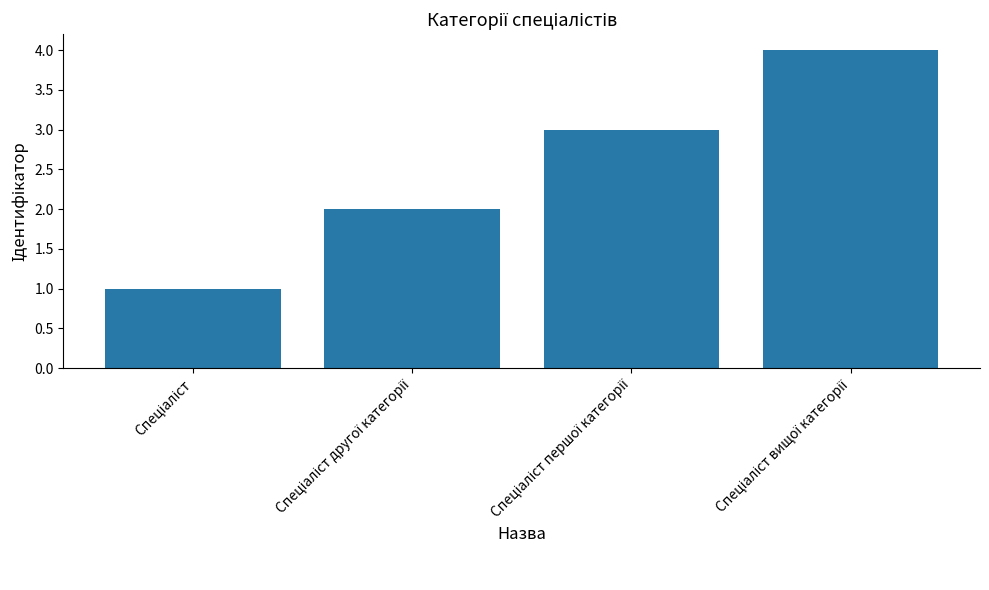

What is the maximum value shown in the chart?

4